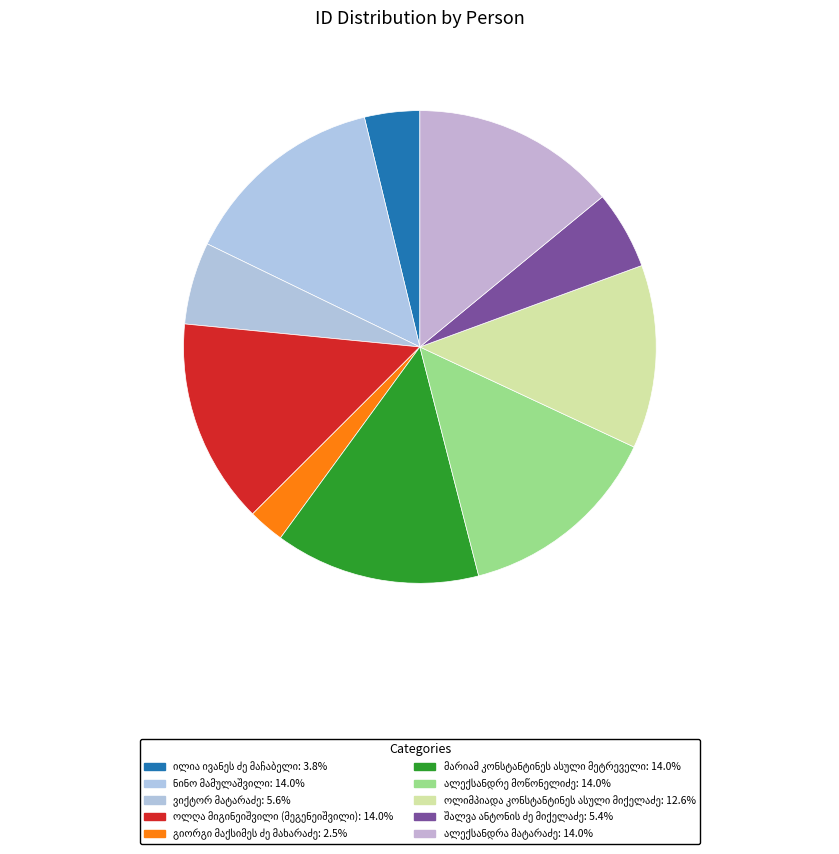

True or false: ოლიმპიადა კონსტანტინეს ასული მიქელაძე accounts for 1% of the total.

False